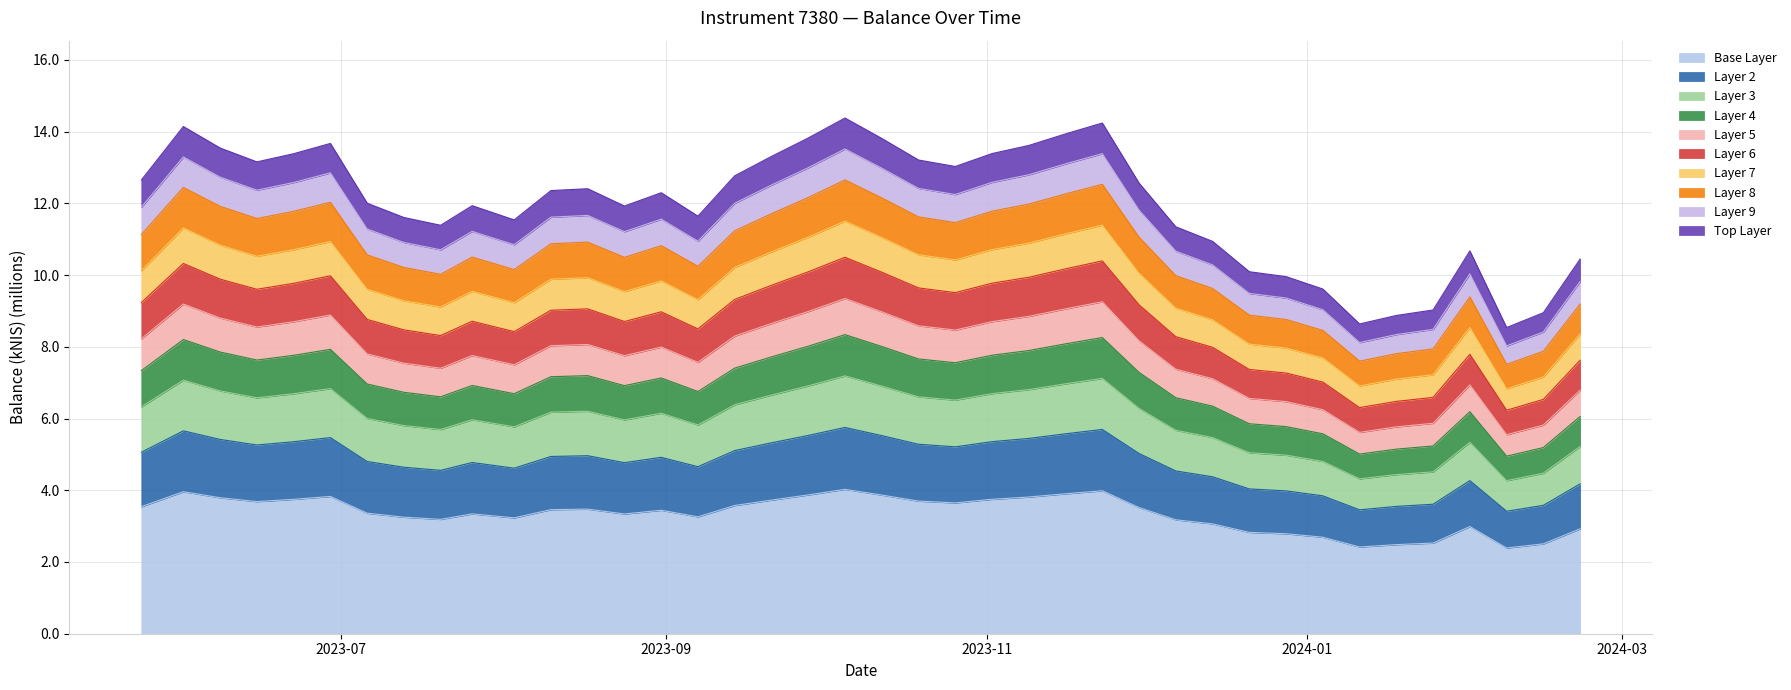

What is the difference between the values at 2024-02-08 and 2023-08-17?

1.1